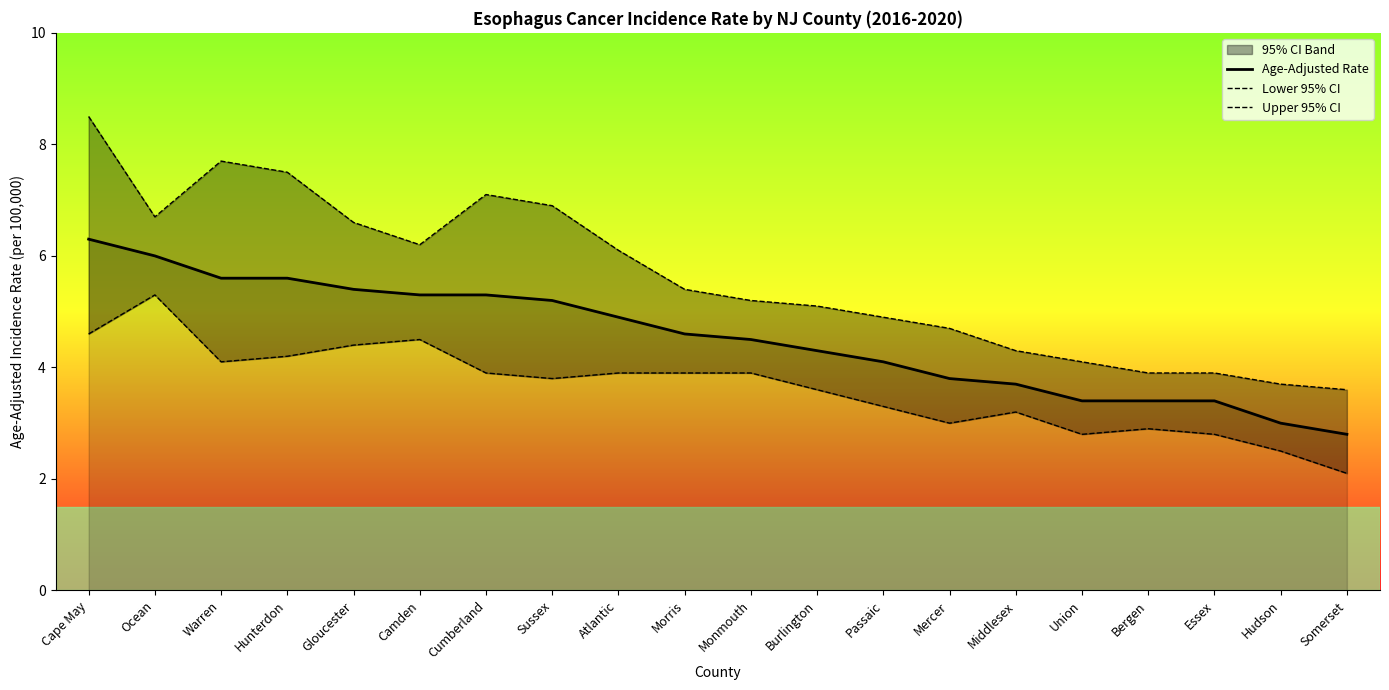

What is the approximate value of Lower 95% CI at Warren?

4.1